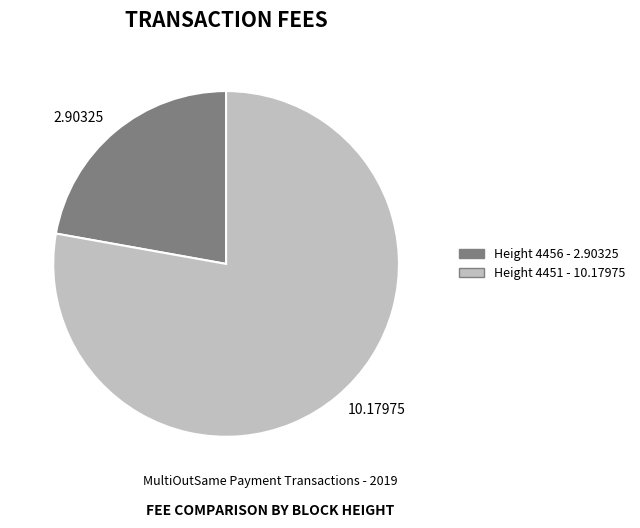

What is the largest slice in the pie chart?

10.17975